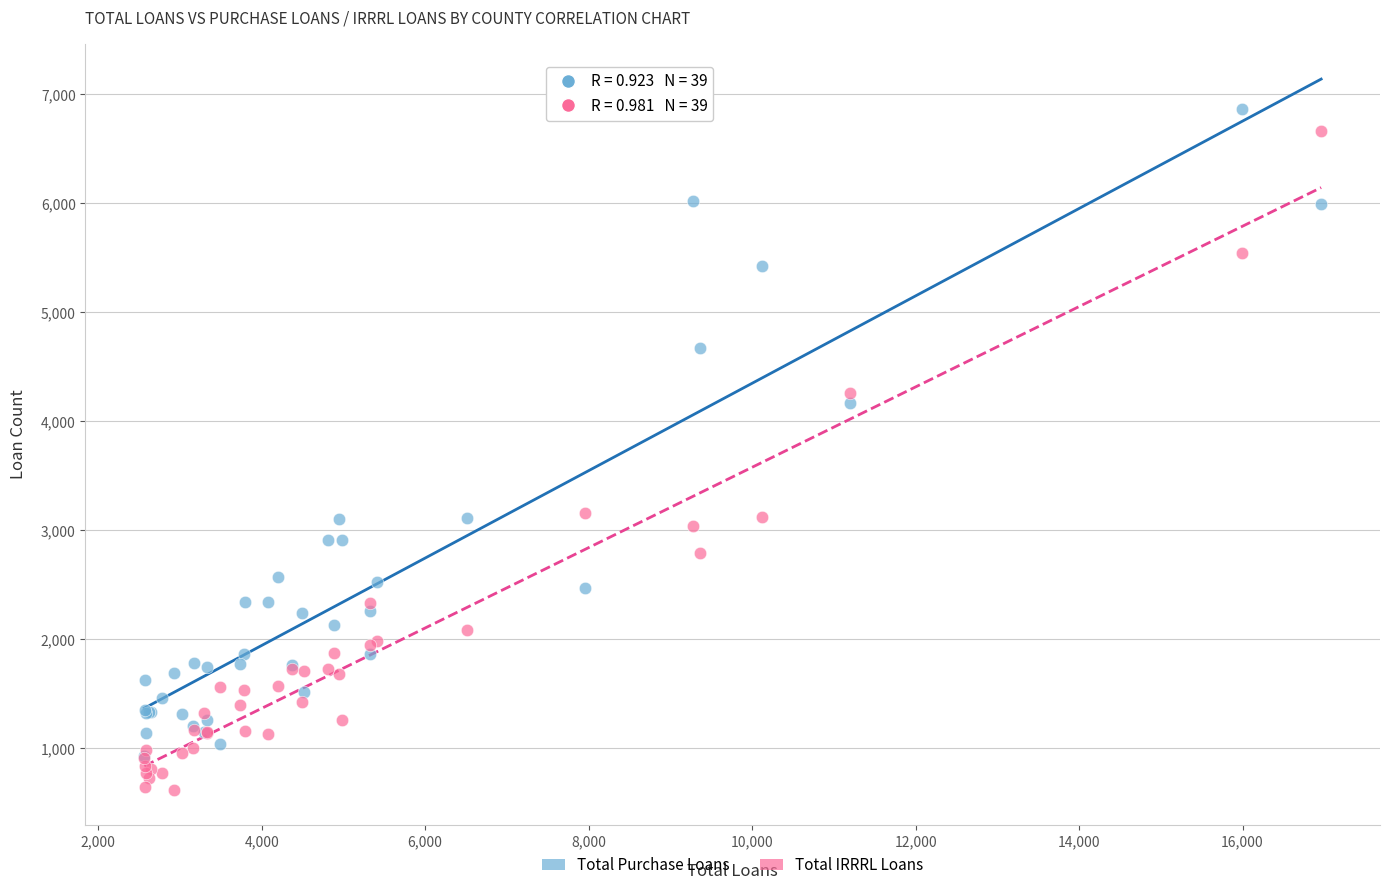

Which series reaches the minimum Y coordinate?

Total IRRRL Loans